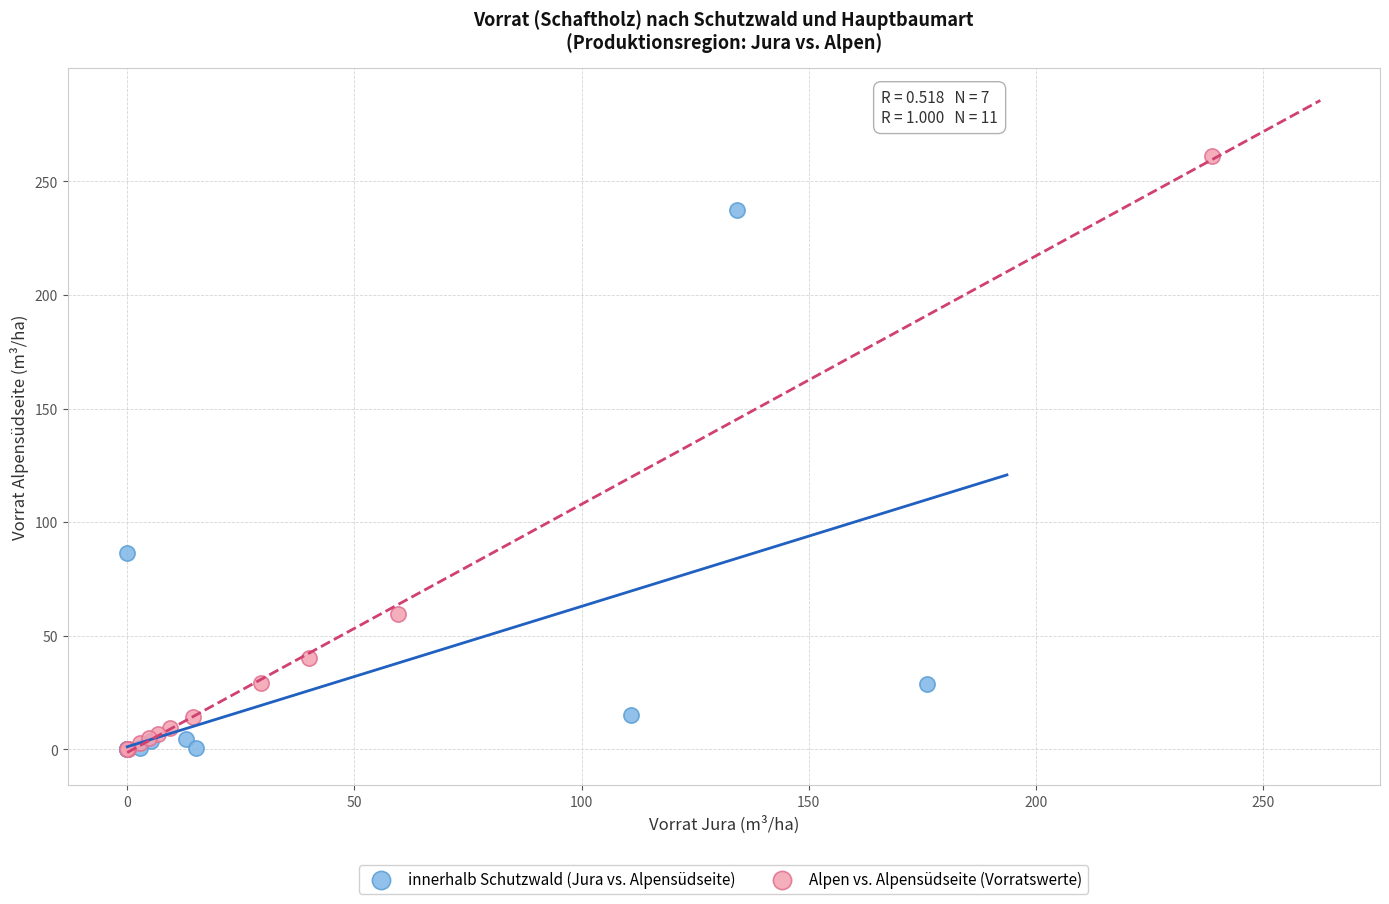

What are all the series names shown in the legend?

innerhalb Schutzwald (Jura vs. Alpensüdseite), Alpen vs. Alpensüdseite (Vorratswerte)